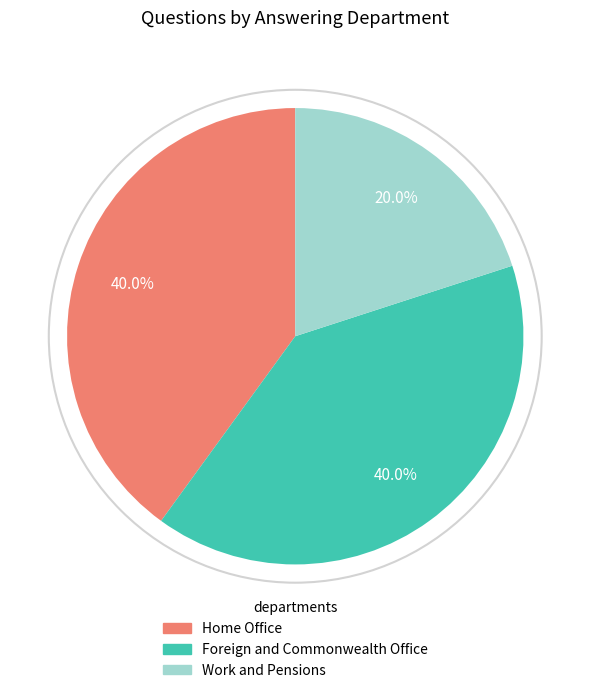

To the nearest percent, what is the difference between the Home Office and Work and Pensions slice percentages?

20%